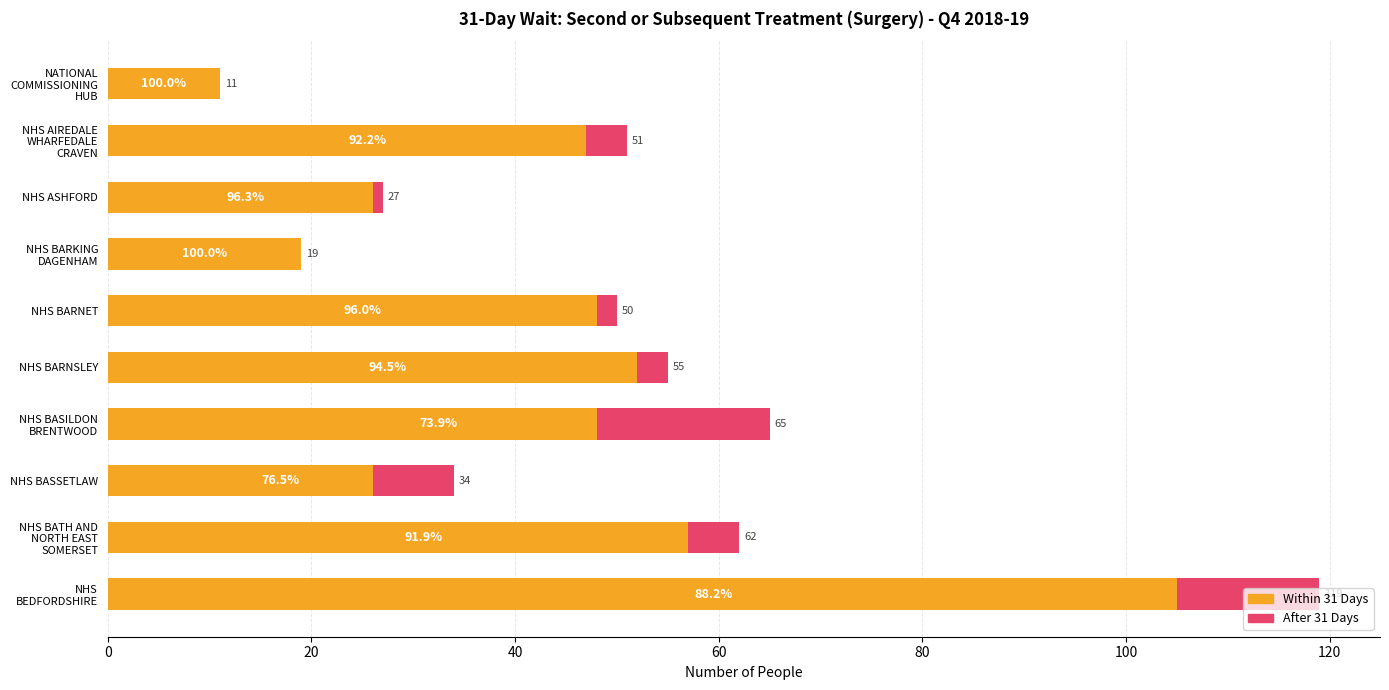

What are all the series names shown in the legend?

Within 31 Days, After 31 Days